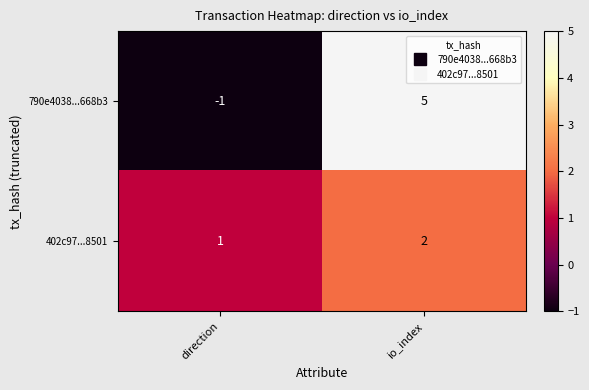

Which label corresponds to the smallest value in the chart?

direction